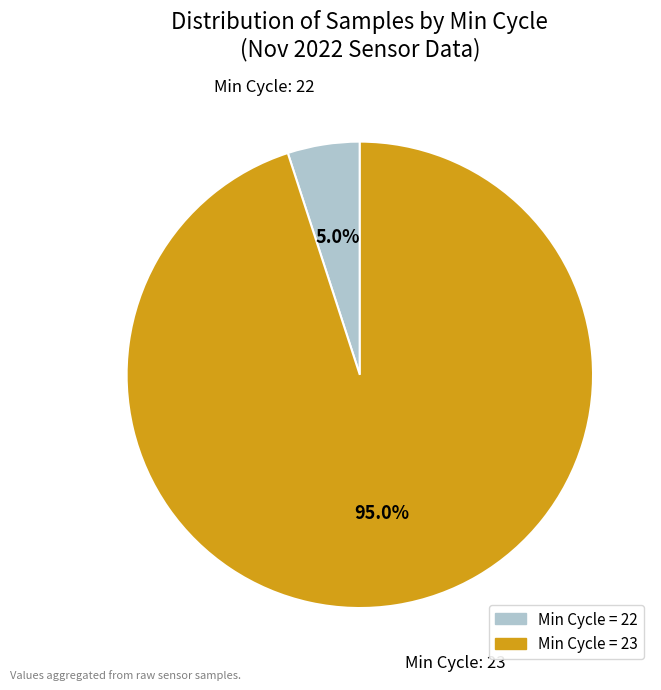

Is there a majority slice in this chart?

Yes